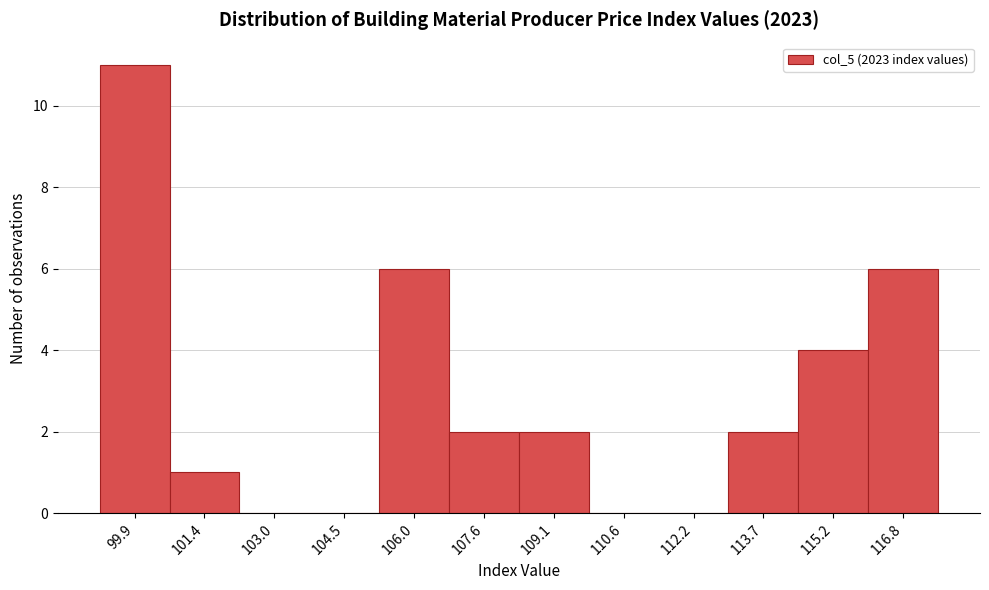

Reading left to right, extract all data points from this chart.

99.9=11	101.4=1	103.0=0	104.5=0	106.0=6	107.6=2	109.1=2	110.6=0	112.2=0	113.7=2	115.2=4	116.8=6